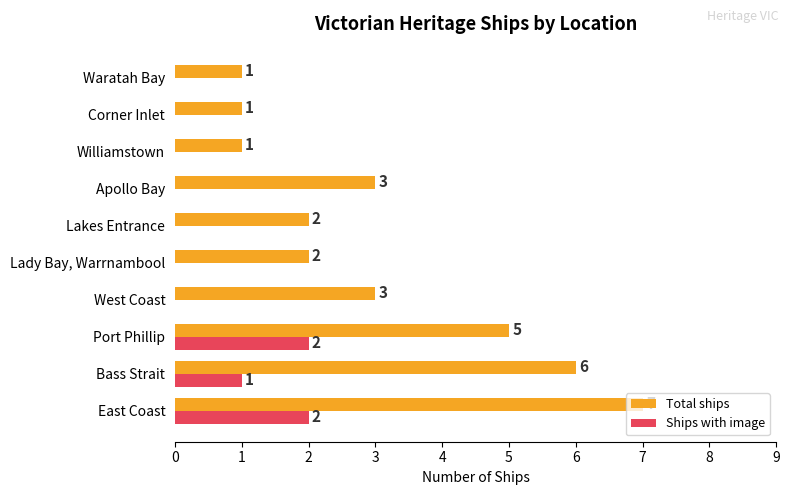

Where is Ships with image nearest to the value 1?

Bass Strait